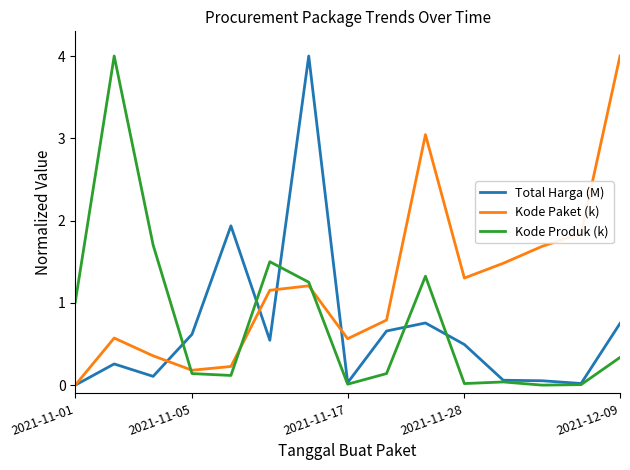

What is the maximum value shown in the chart?

4.0